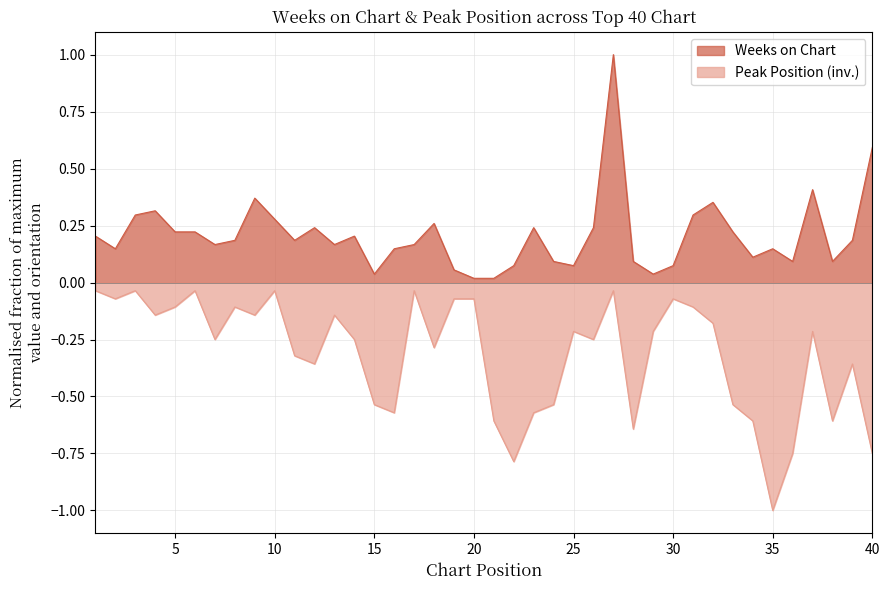

What is the difference between the highest and lowest values at 38?

0.7